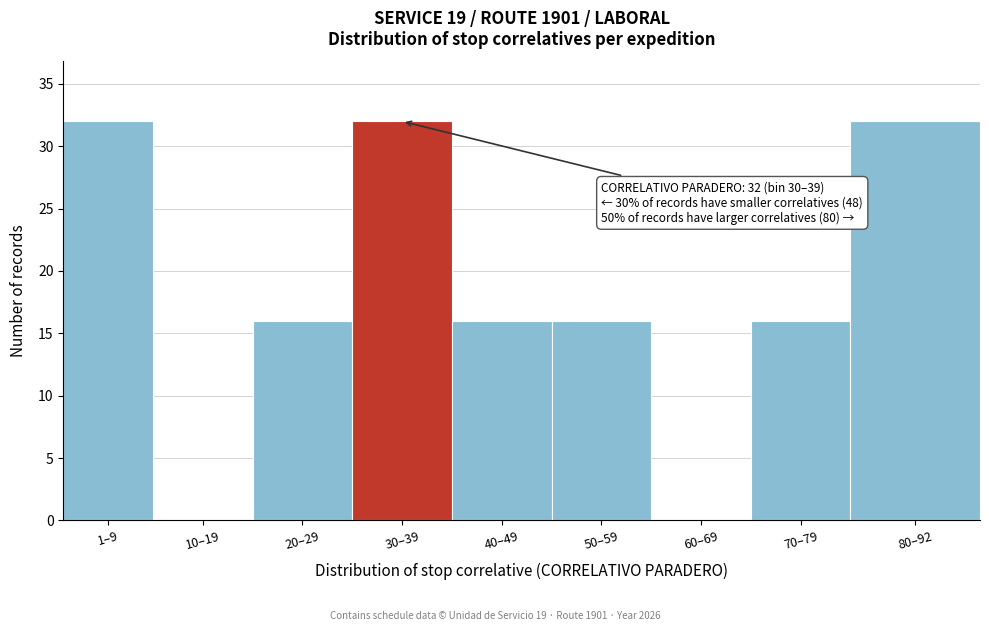

Reading left to right, what are all the values shown in this chart?

1–9=32	10–19=0	20–29=16	30–39=32	40–49=16	50–59=16	60–69=0	70–79=16	80–92=32